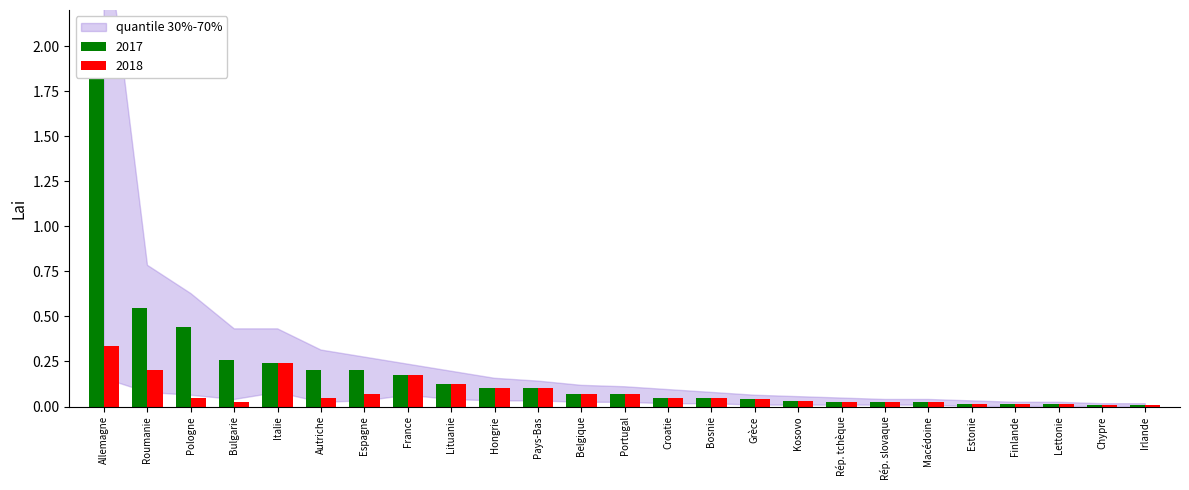

What is the difference between the 2017 values at Macédoine and Allemagne?

2.1